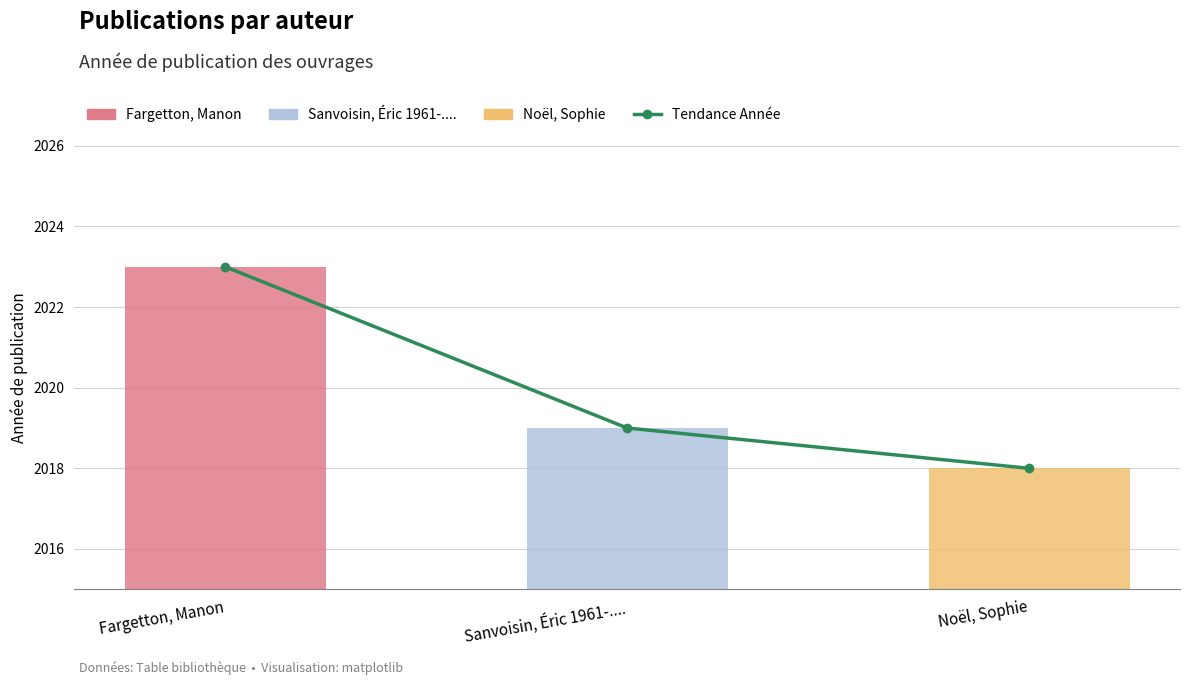

What is the difference between the Tendance Année values at Sanvoisin, Éric 1961-.... and Noël, Sophie?

1